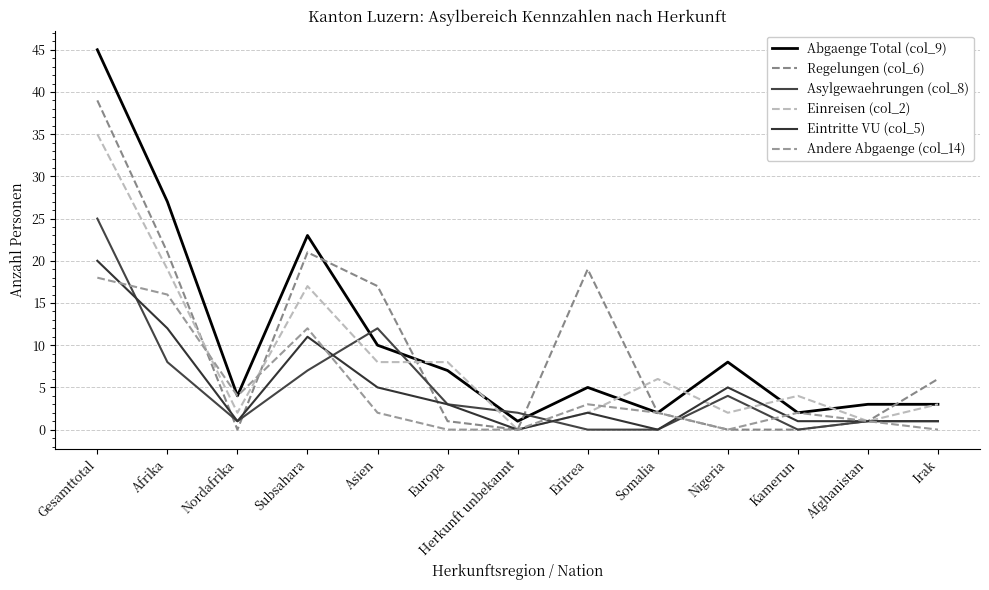

Which category has the highest value in the Eintritte VU (col_5) series?

Gesamttotal